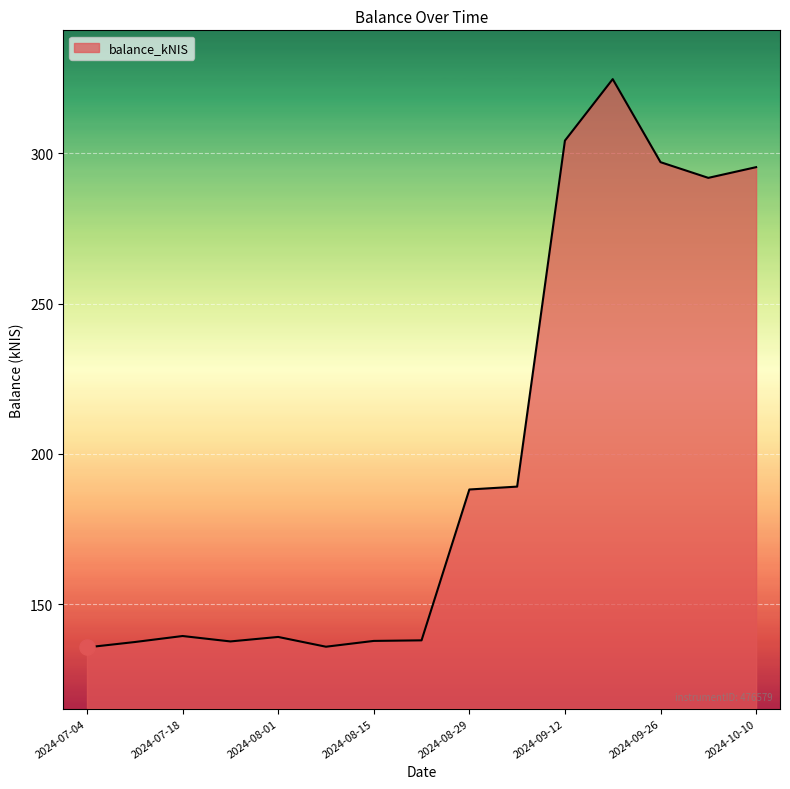

What is the smallest value displayed?

135.7